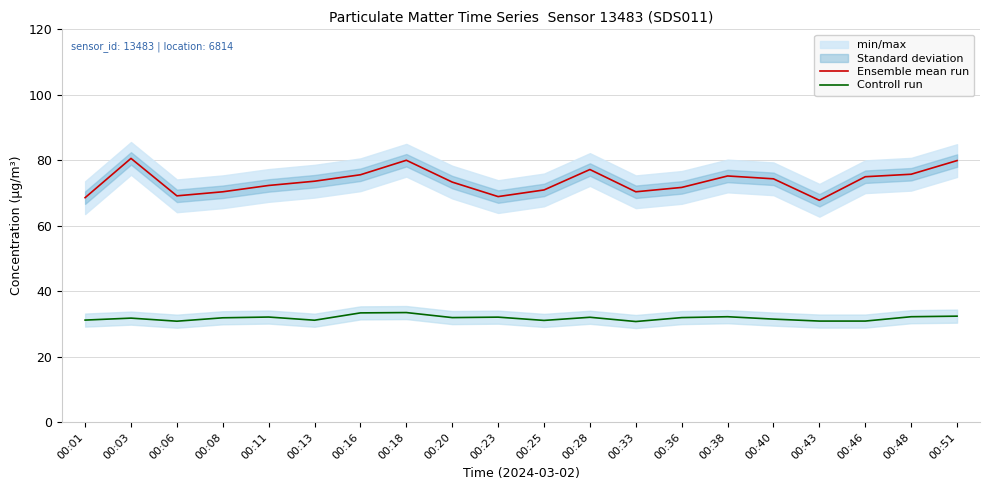

Where is the first local minimum for Controll run?

00:06